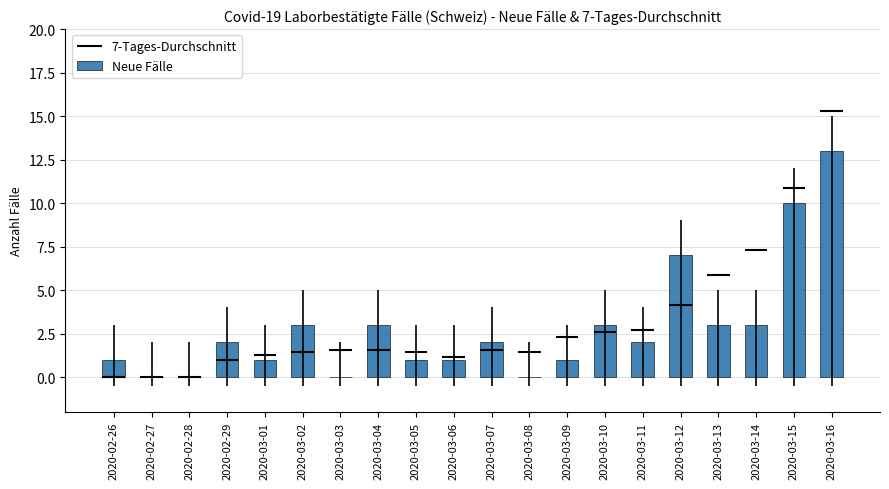

At which label does the data first exceed 2?

2020-03-02